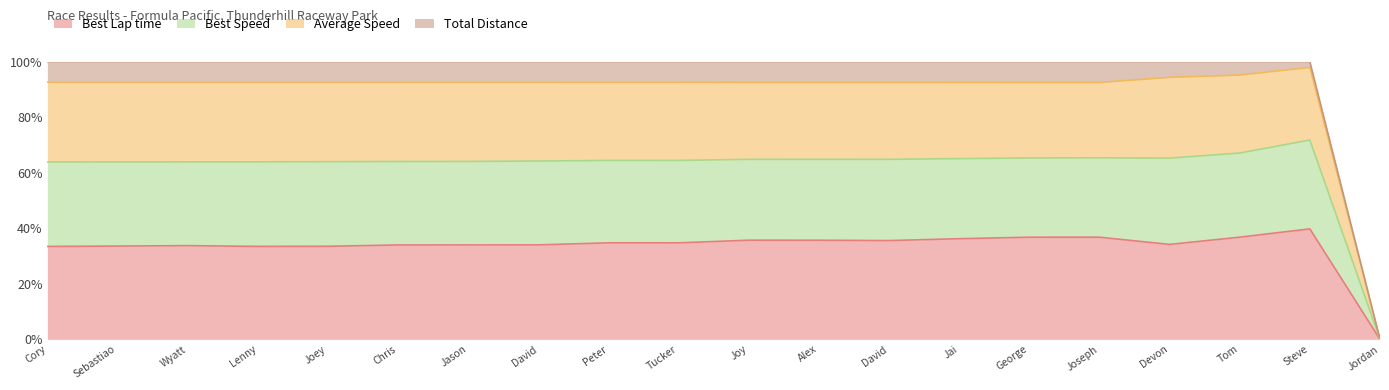

True or false: Best Speed and Best Lap time intersect in this chart.

False